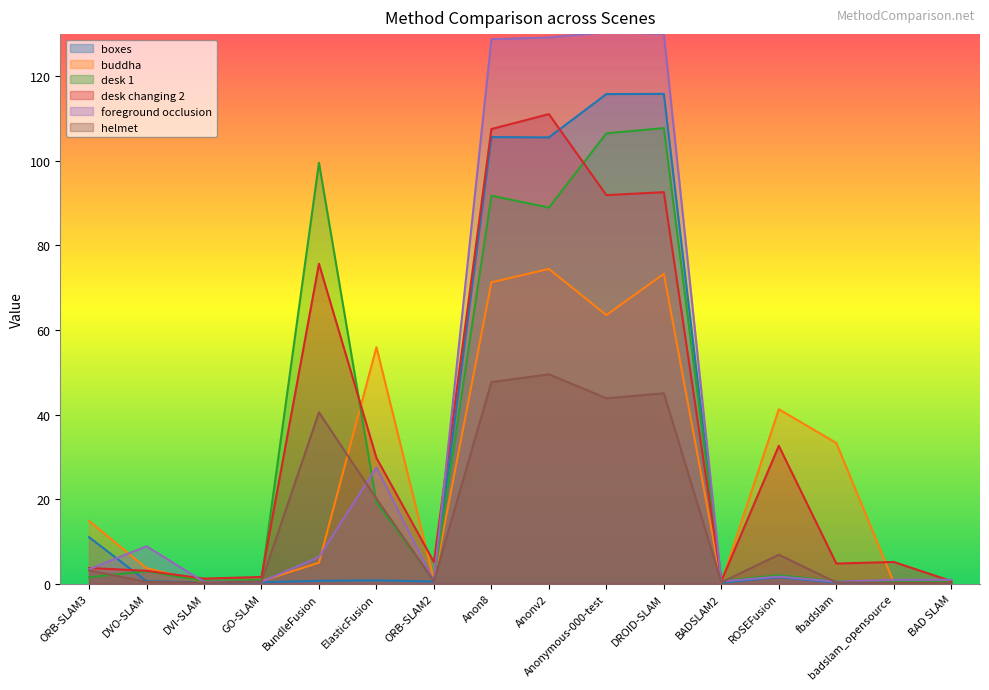

What is the average value of the foreground occlusion series?

35.6